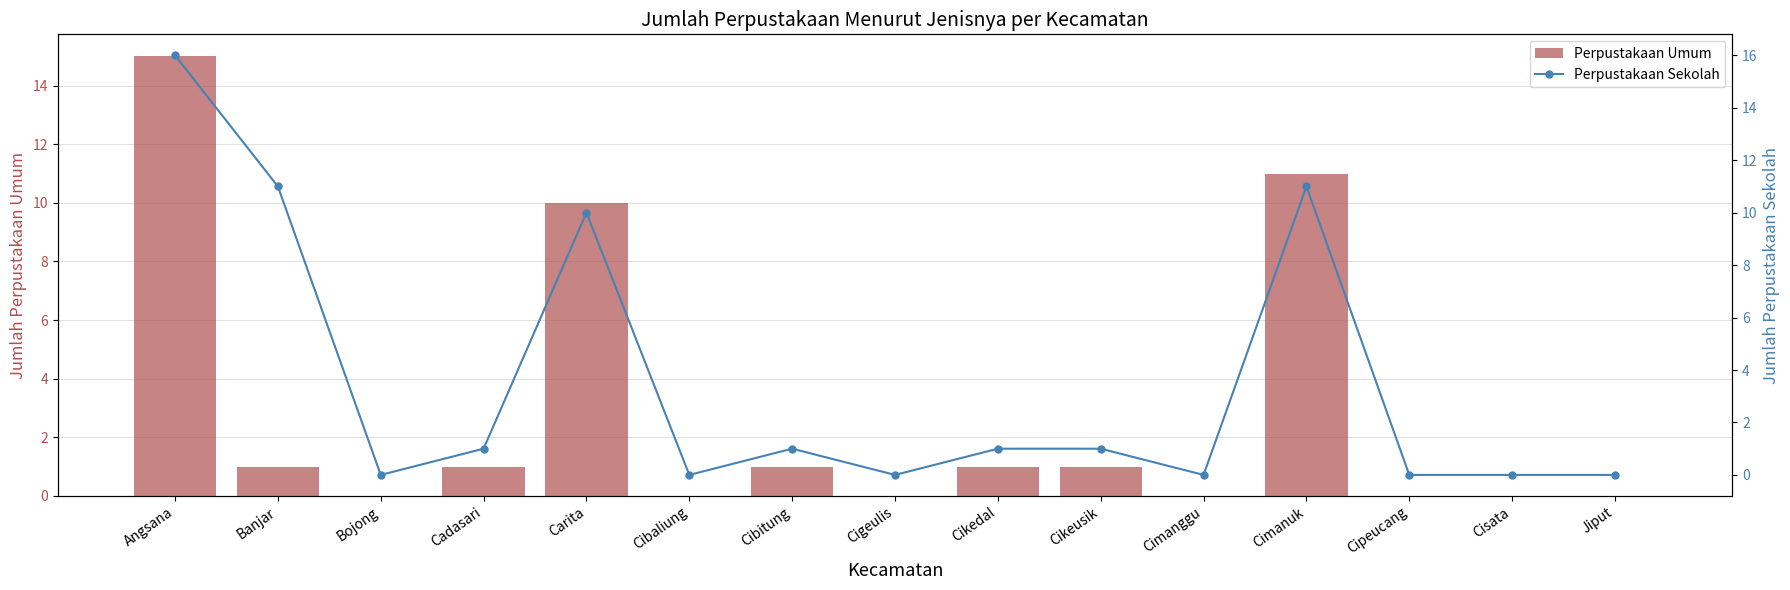

What is the label of the 1st bar from the right?

Jiput